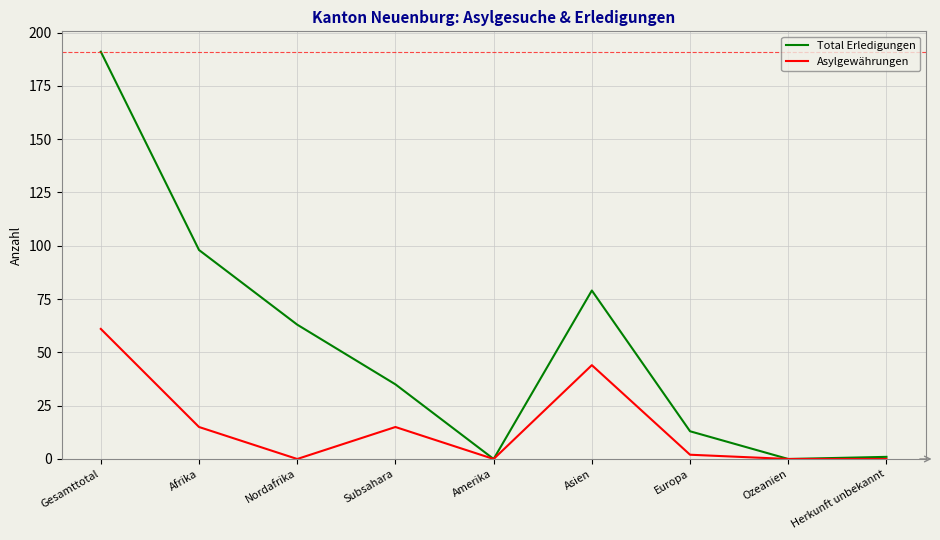

Is the value of Asylgewährungen at Nordafrika greater than the value of Total Erledigungen at Europa?

No